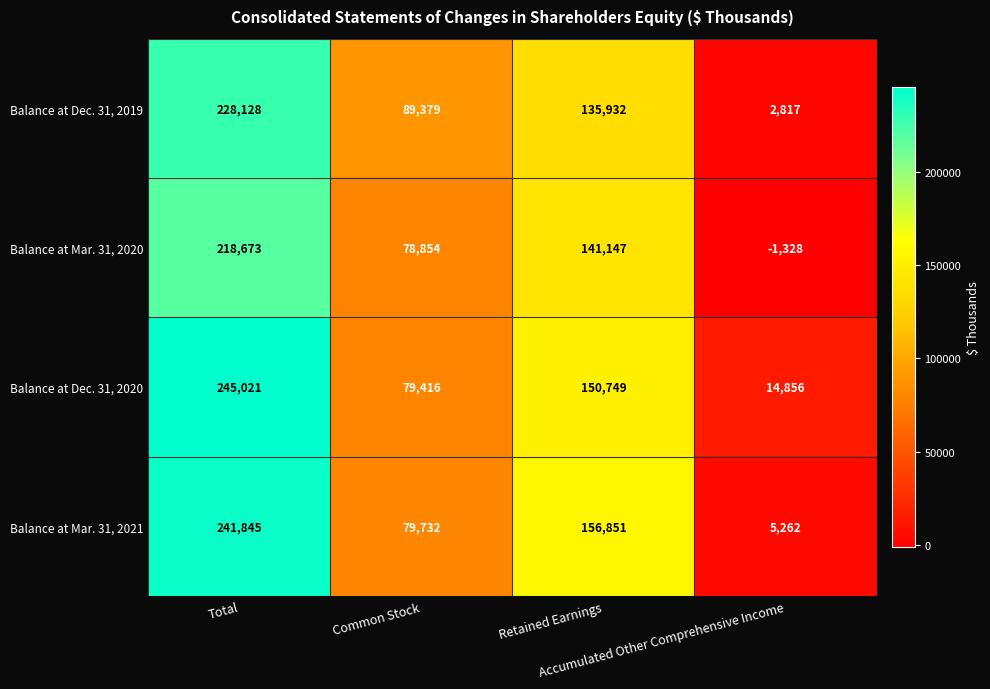

How many categories are shown in the chart?

4